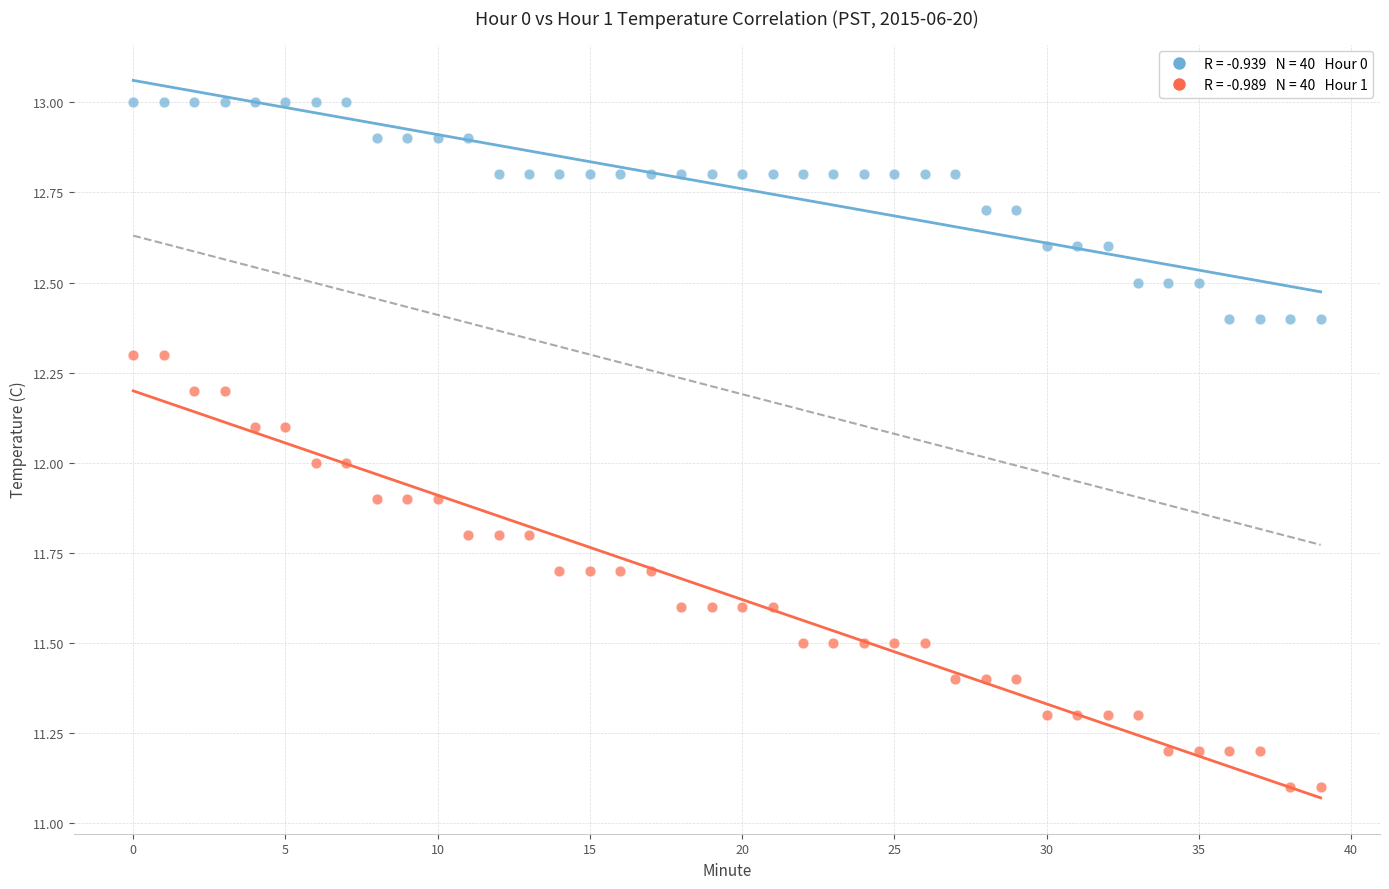

Across all data points, what is the range of Y values (max minus min)?

1.9